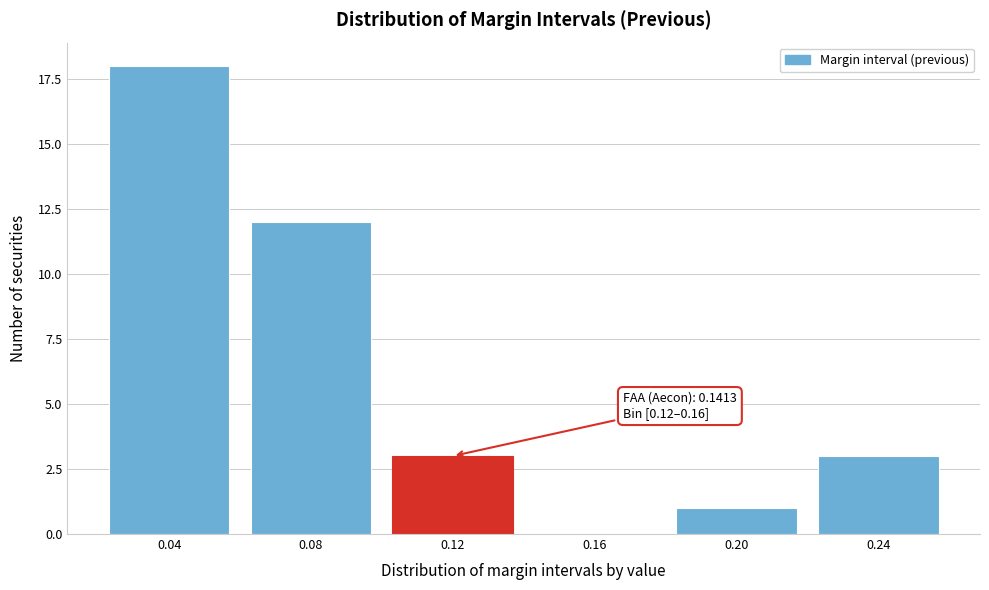

Reading left to right, extract all data points from this chart.

0.04=18	0.08=12	0.12=3	0.16=0	0.20=1	0.24=3